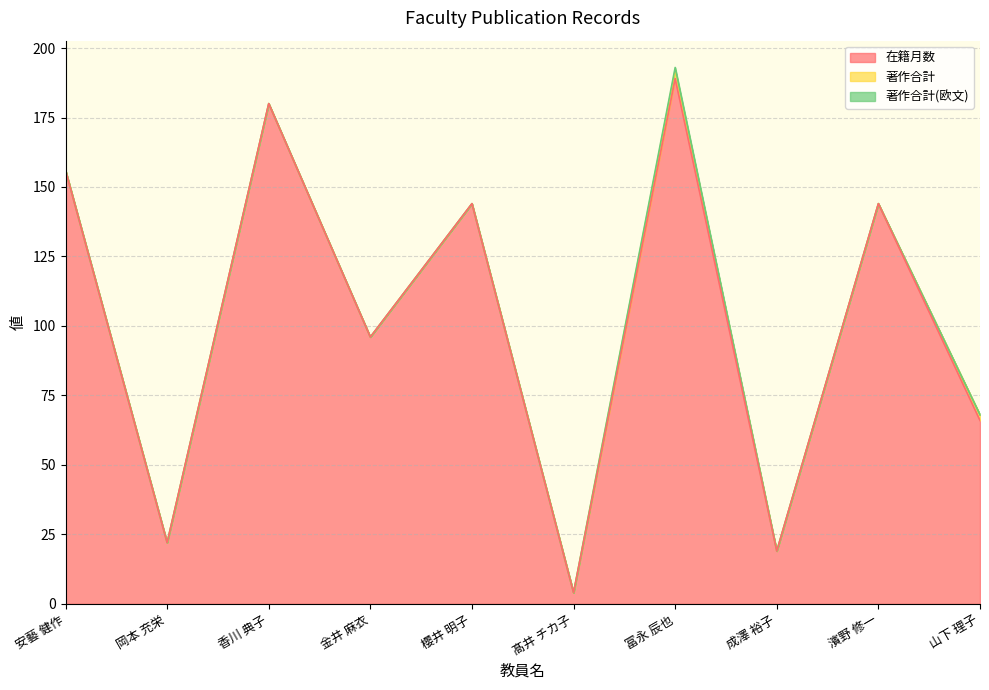

What is the maximum value for 在籍月数?

189